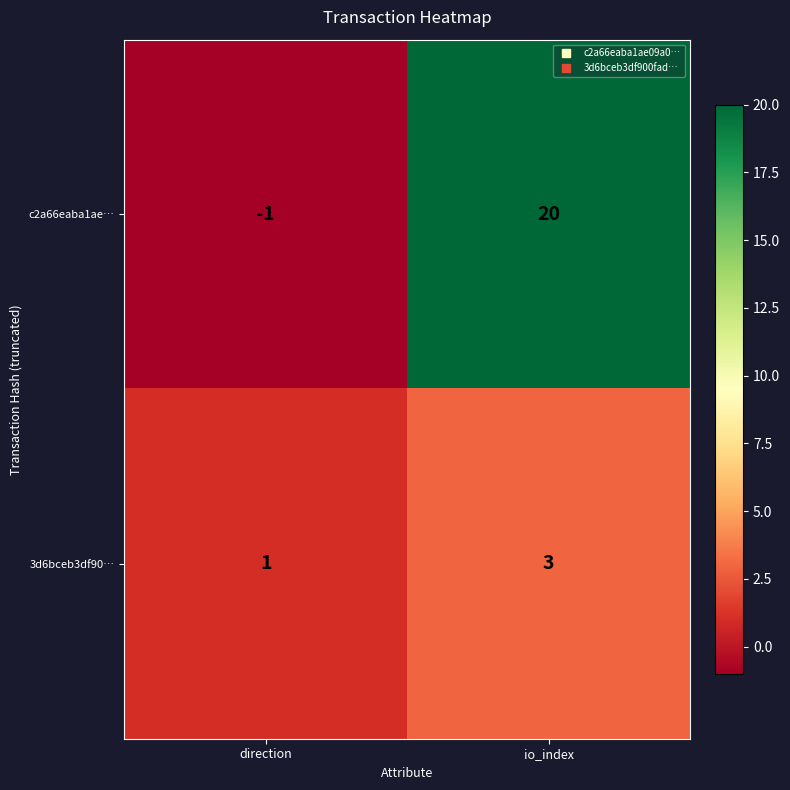

Which category has the lowest value in the c2a66eaba1ae… series?

direction